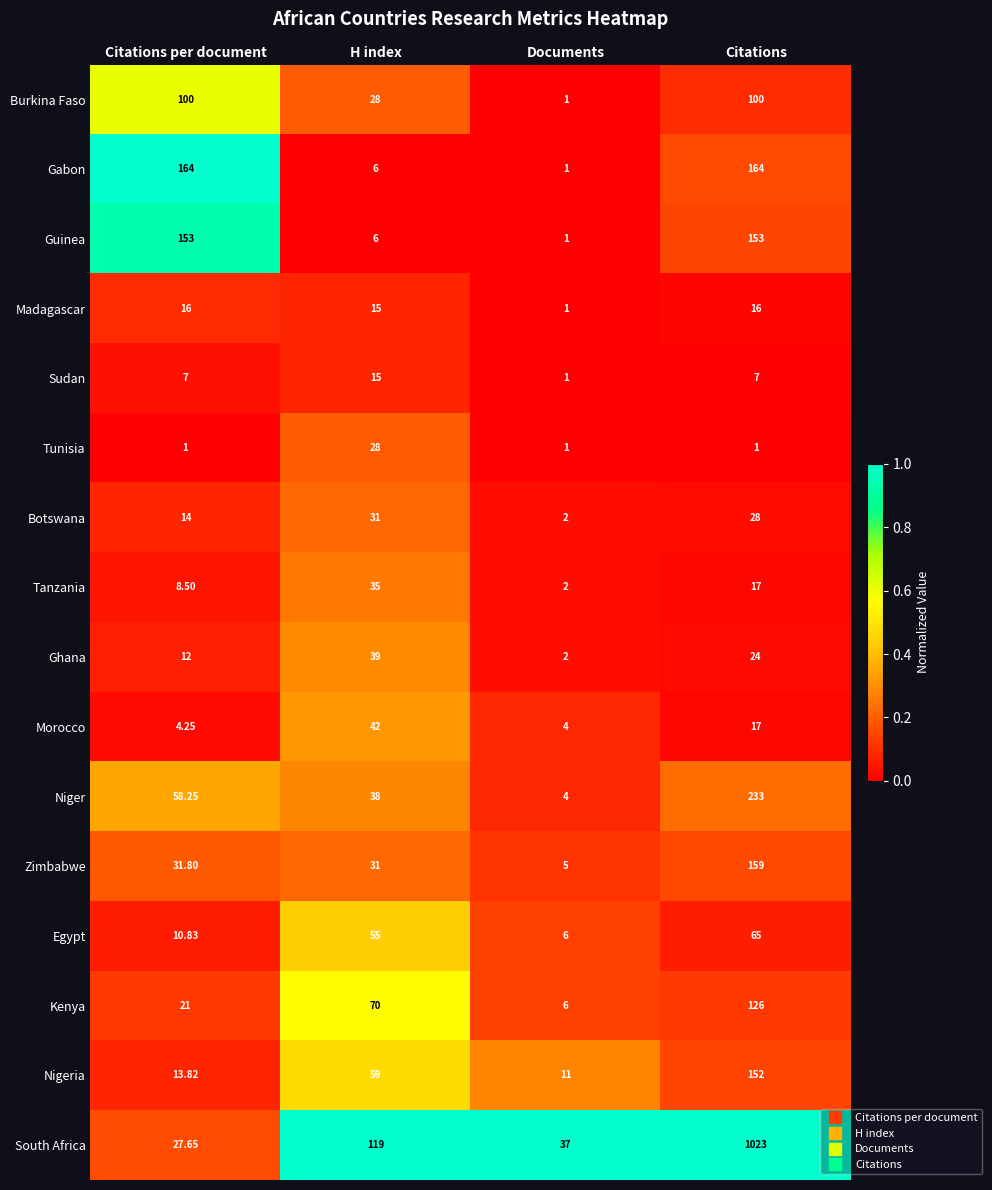

Which label corresponds to the largest value in the chart?

Citations